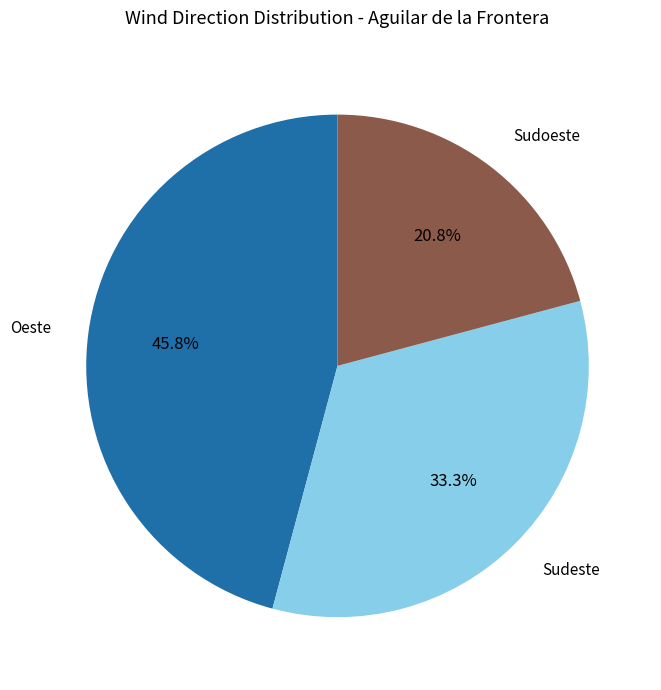

Which category has the biggest portion of the pie?

Oeste